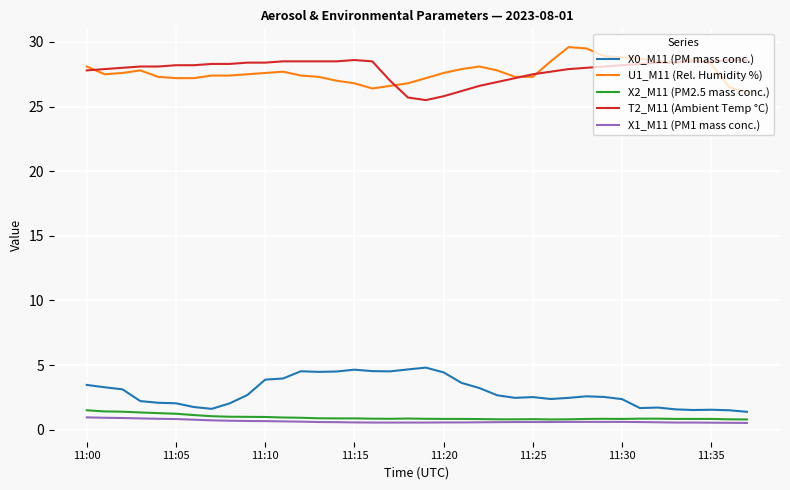

What is the minimum value for T2_M11 (Ambient Temp °C)?

25.5